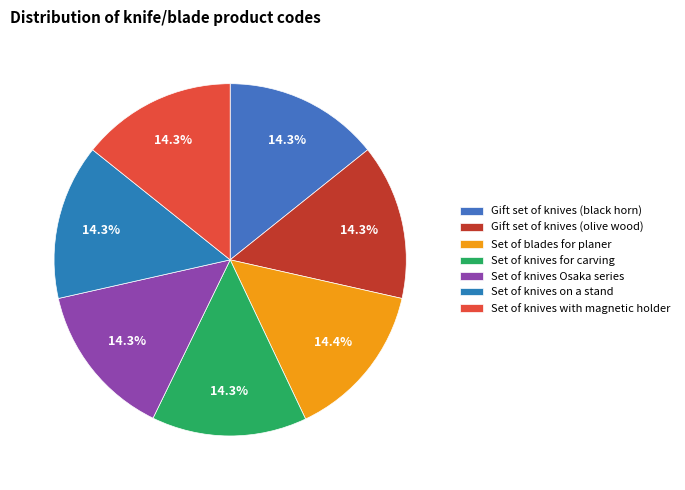

What is the smallest slice in the pie chart?

Gift set of knives (black horn)